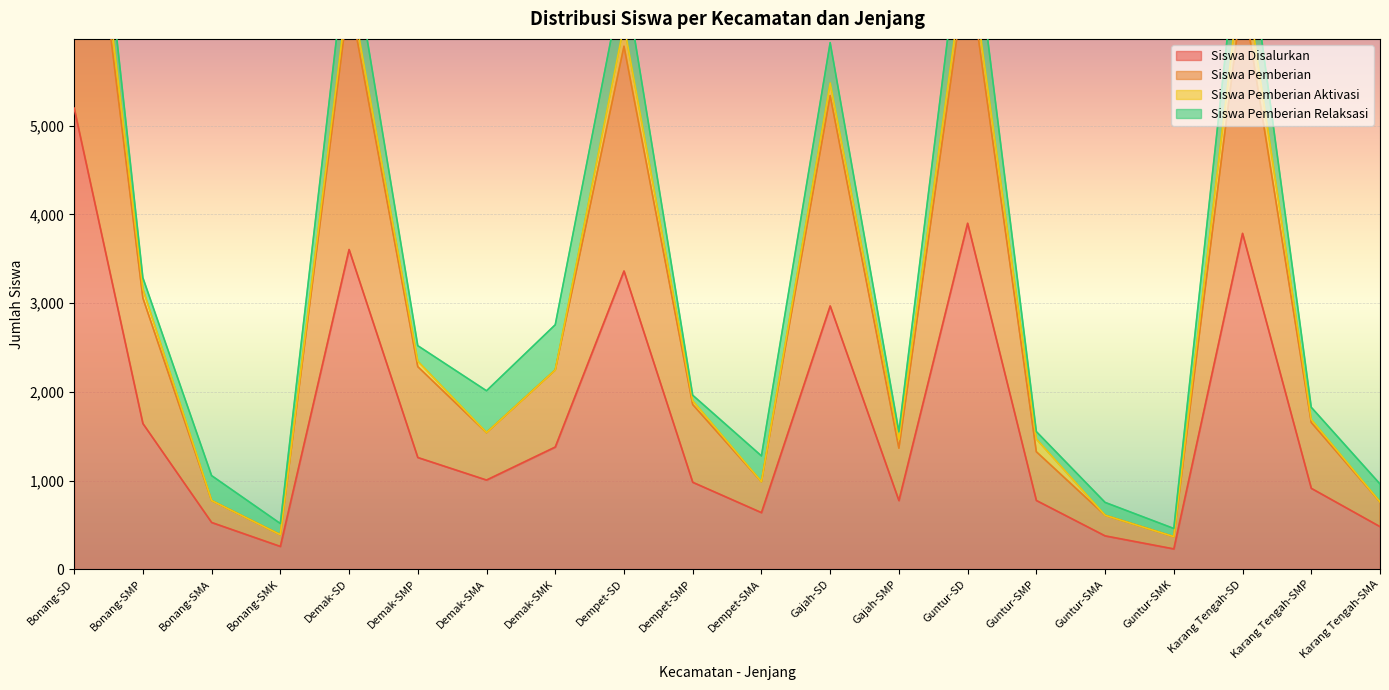

Which category has the highest value in the Siswa Disalurkan series?

Bonang-SD